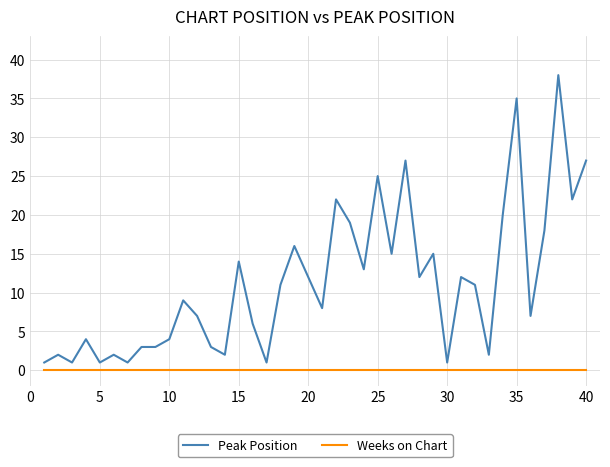

Which series has the largest total across all categories?

Peak Position